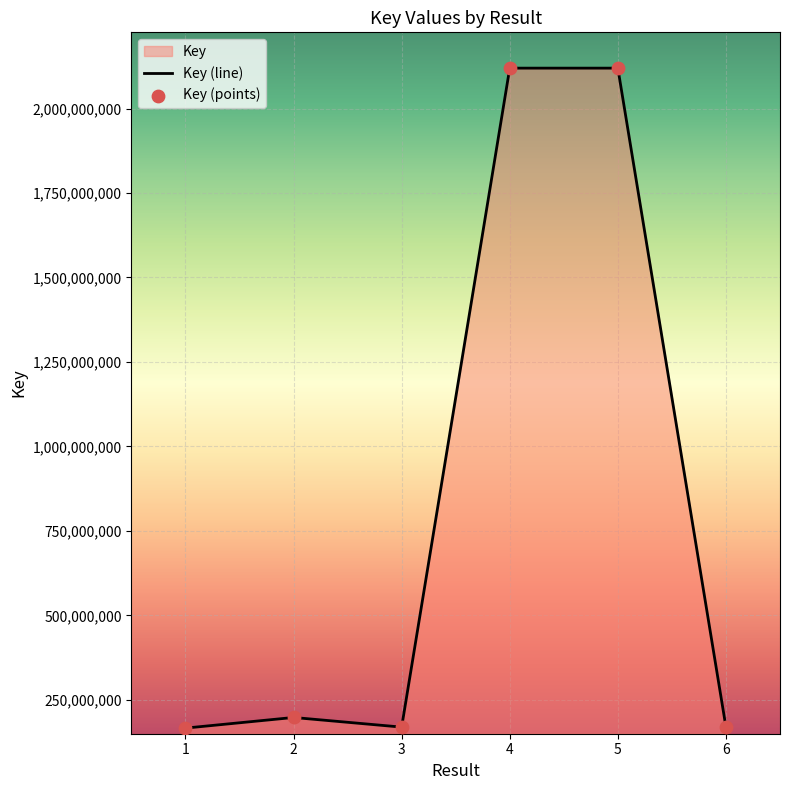

What is the total value across all series at 6?

338221246